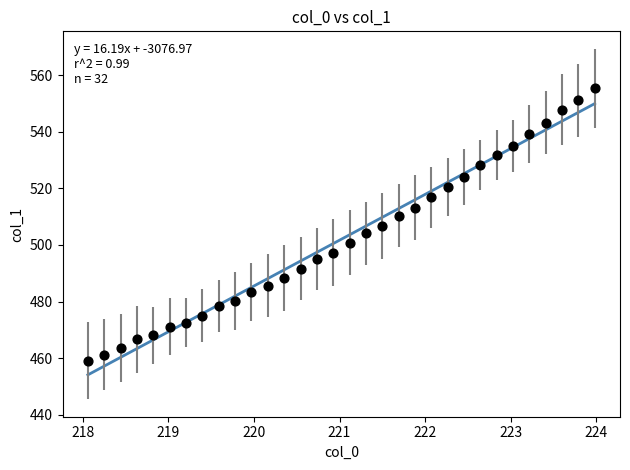

What is the range of X values (max minus min)?

5.9